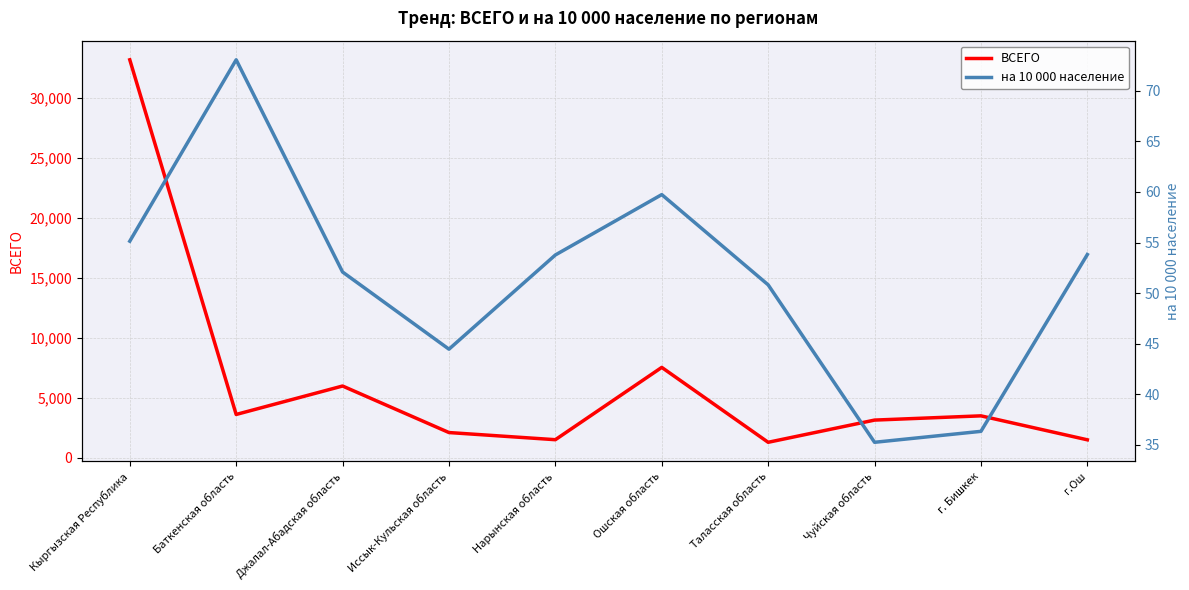

Which category has the highest value in the ВСЕГО series?

Кыргызская Республика